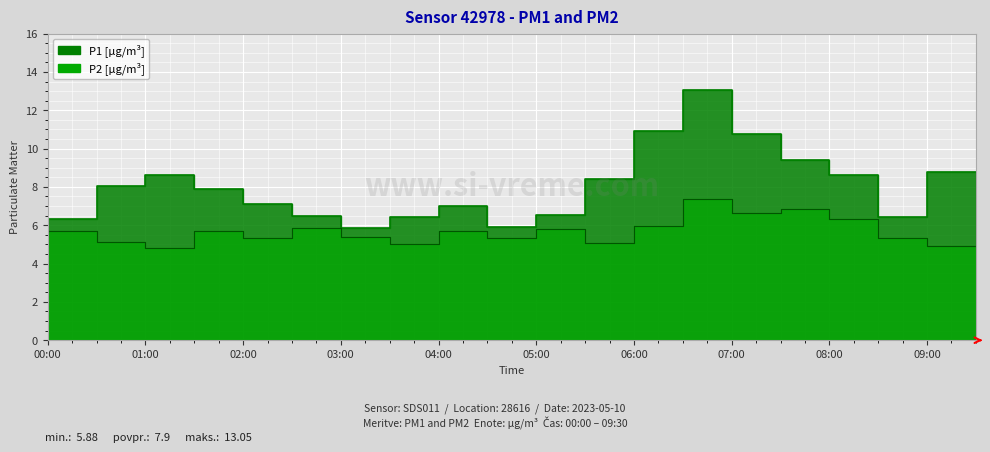

True or false: P1 and P2 intersect in this chart.

False